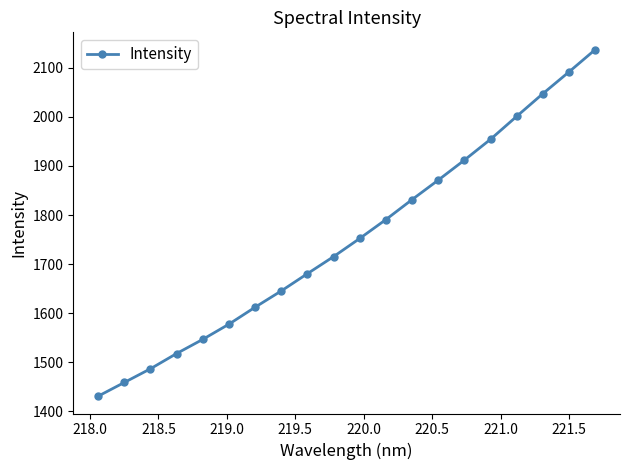

What is the minimum value shown in the chart?

1431.1